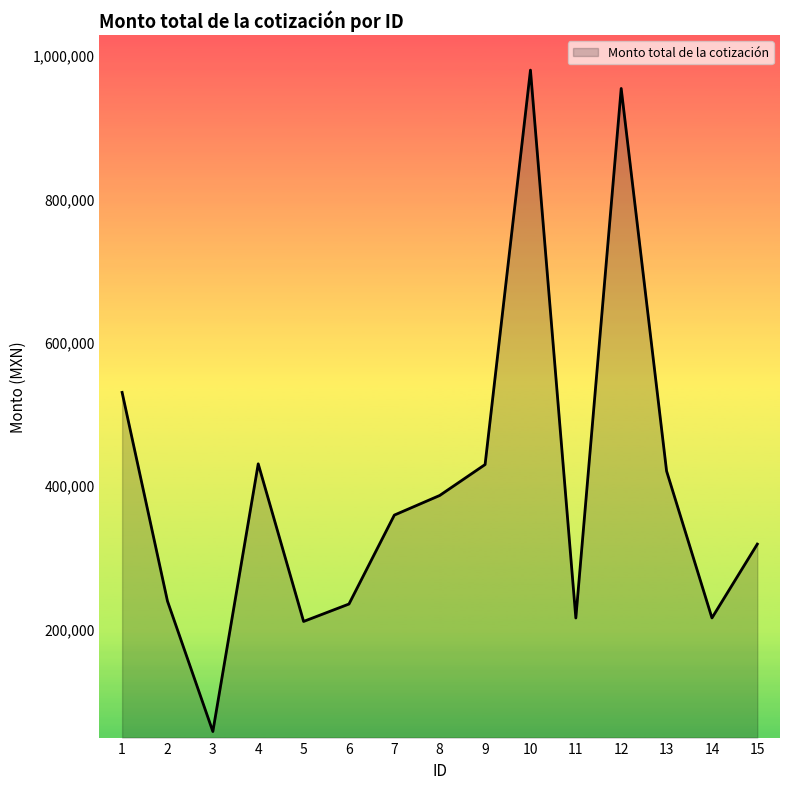

Read the value at 11.

214796.9